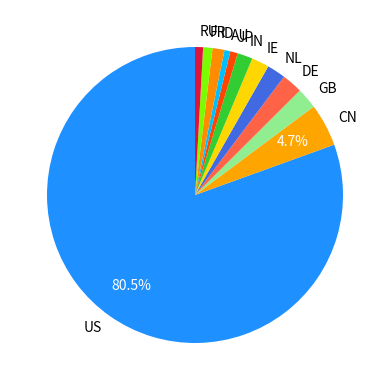

How many slices are in this pie chart?

12